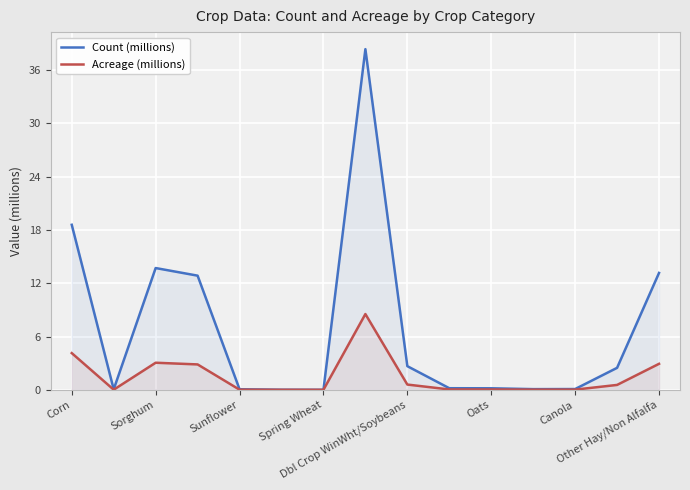

Does the chart display data point markers on the line(s)?

No